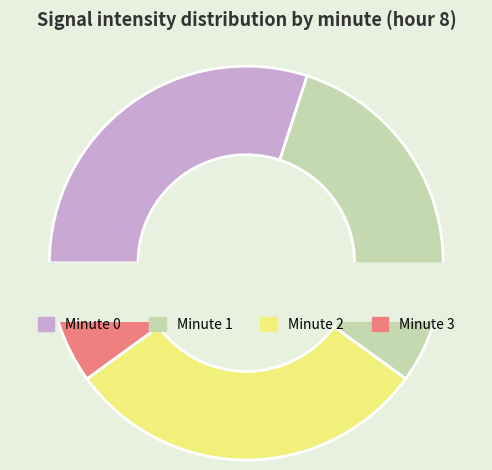

To the nearest percent, what percentage of the pie is Minute 2?

30%